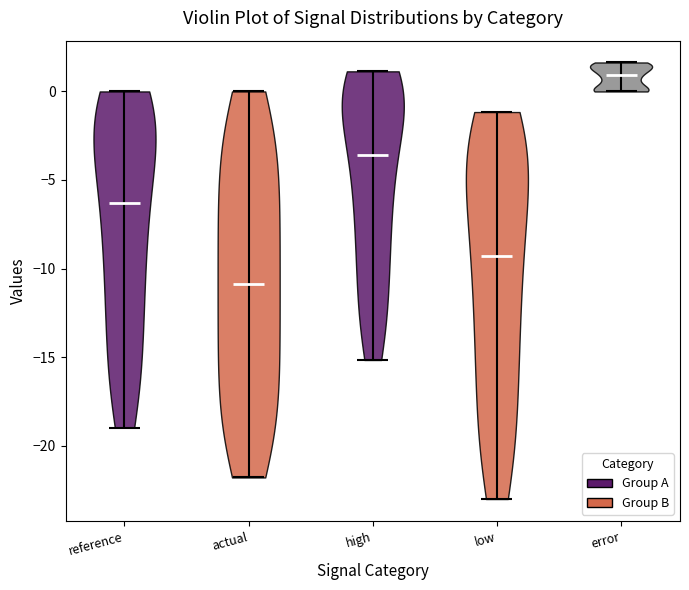

Reading left to right, read every violin against the y-axis: where its median line is, and the lowest and highest points it reaches. The values are not printed on the chart, so give them approximately, as read against the axis.

reference: median line -6.5, lowest point -19.0, highest point 0.0
actual: median line -11.0, lowest point -22.0, highest point 0.0
high: median line -3.5, lowest point -15.0, highest point 1.0
low: median line -9.5, lowest point -23.0, highest point -1.0
error: median line 1.0, lowest point 0.0, highest point 1.5